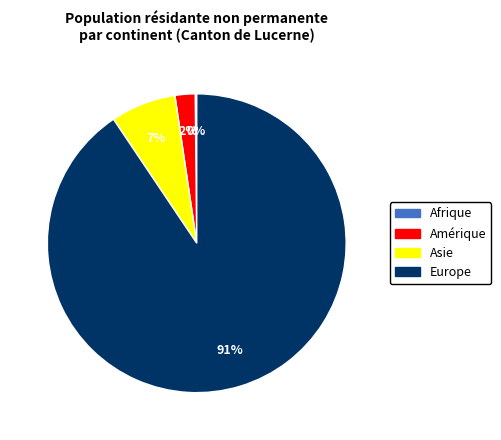

To the nearest percent, what portion does Europe represent?

91%